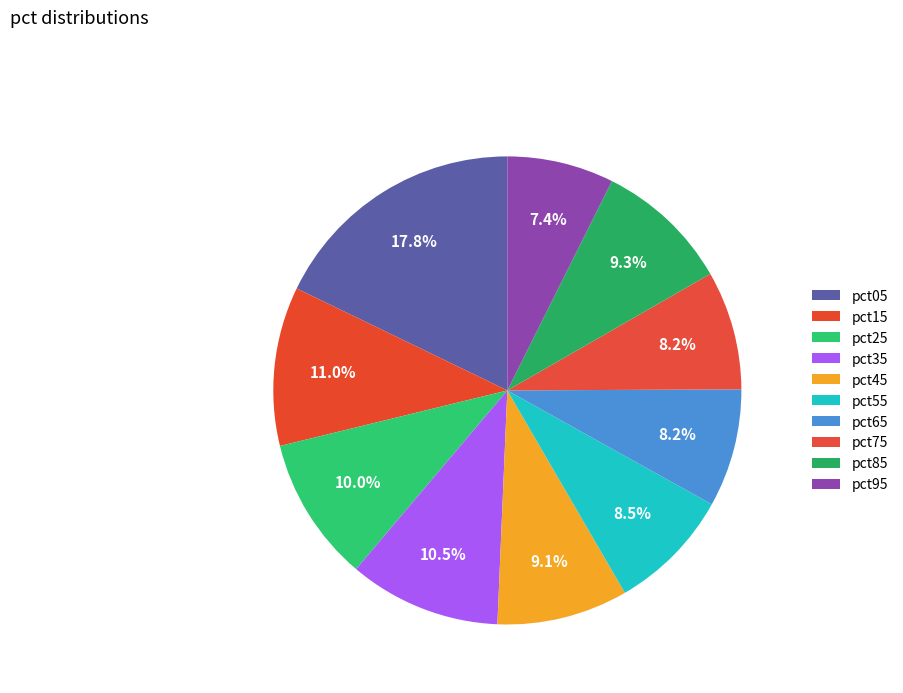

To the nearest percent, what portion does pct55 represent?

9%